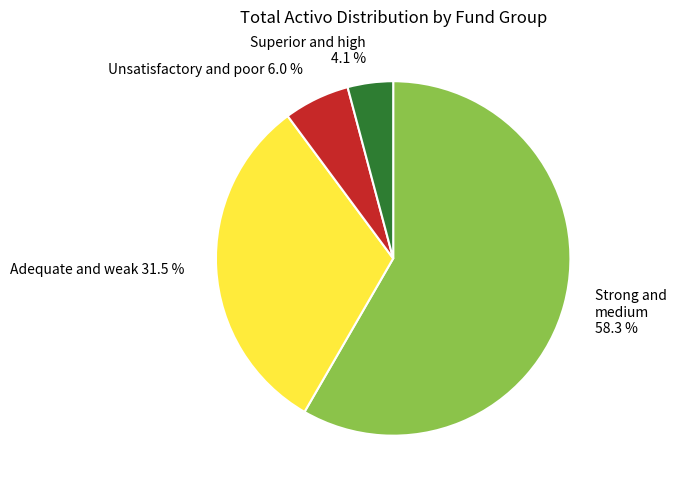

Which category has the biggest portion of the pie?

Strong and medium